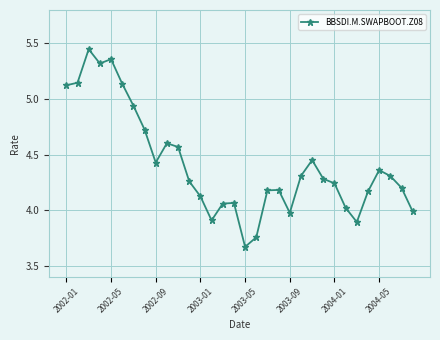

What is the sum of all values?

141.2